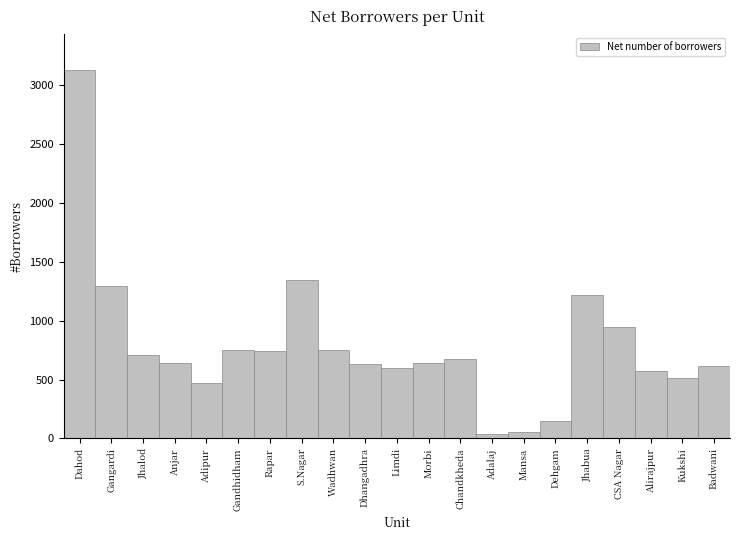

Between Adalaj and Rapar, which is larger?

Rapar